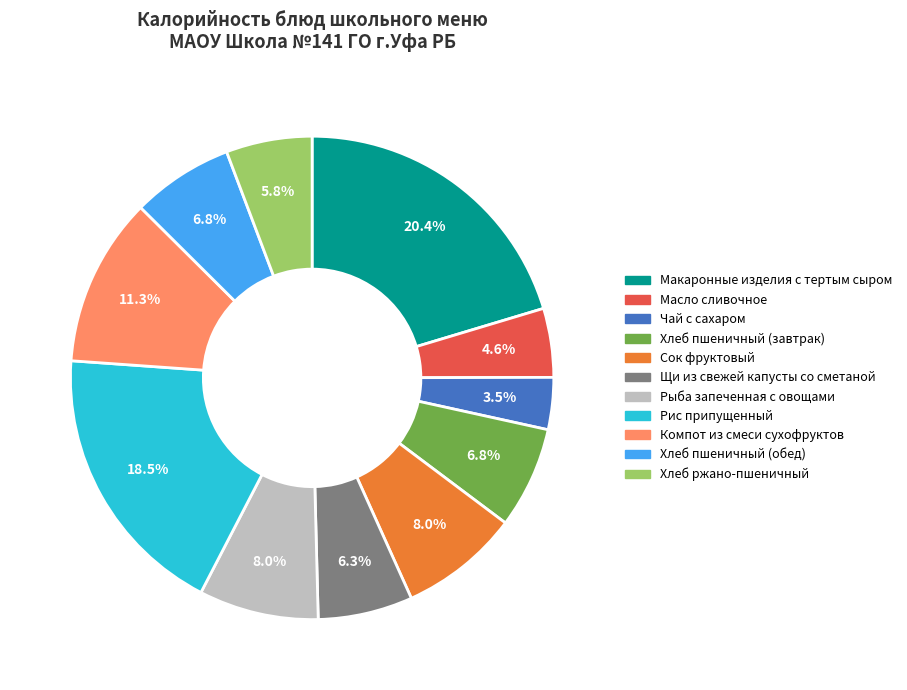

Do Сок фруктовый and Масло сливочное together represent more than half of the pie?

No